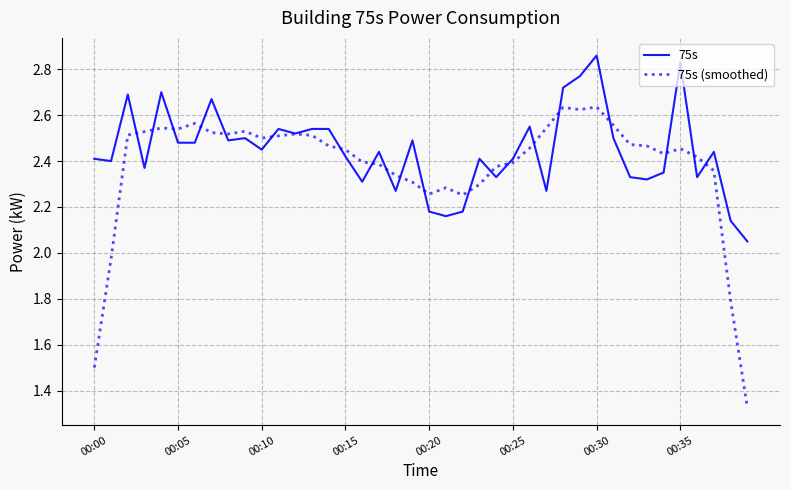

Rank the series by their maximum value, from lowest to highest.

75s (smoothed), 75s